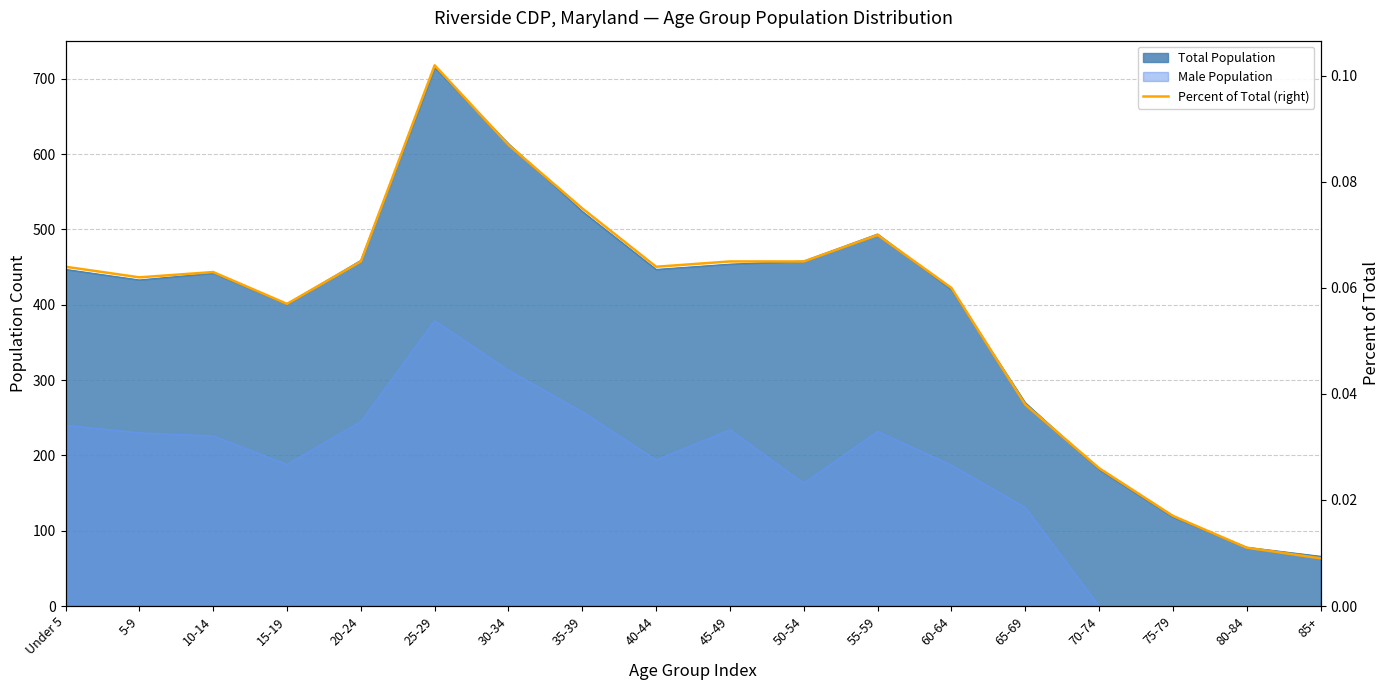

What is the value of the 9th point from the left?

0.1